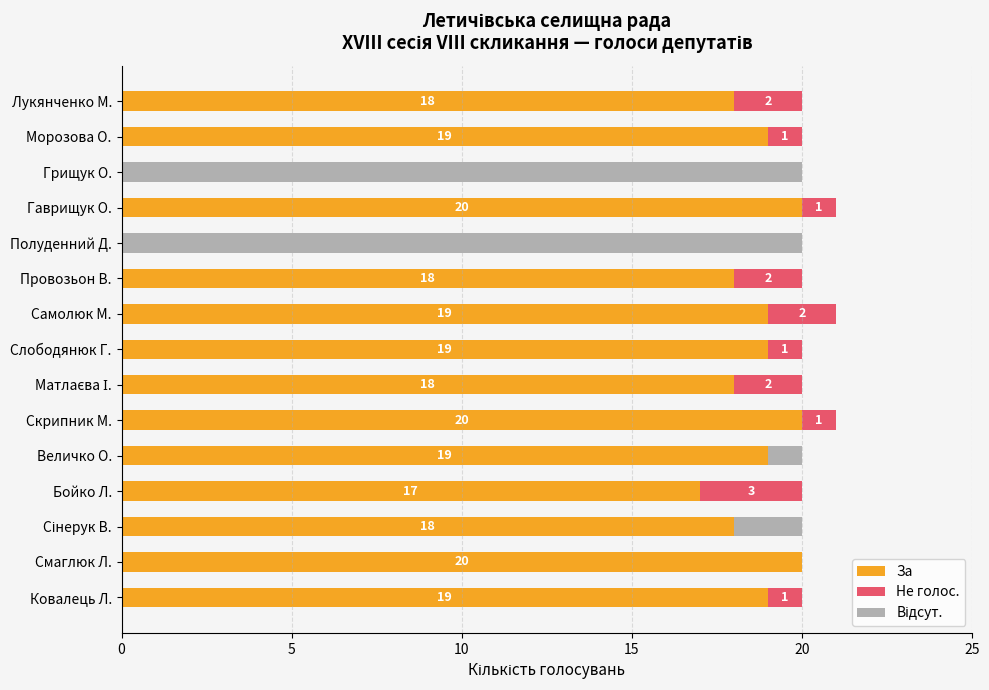

What is the total value across all series at Бойко Л.?

20